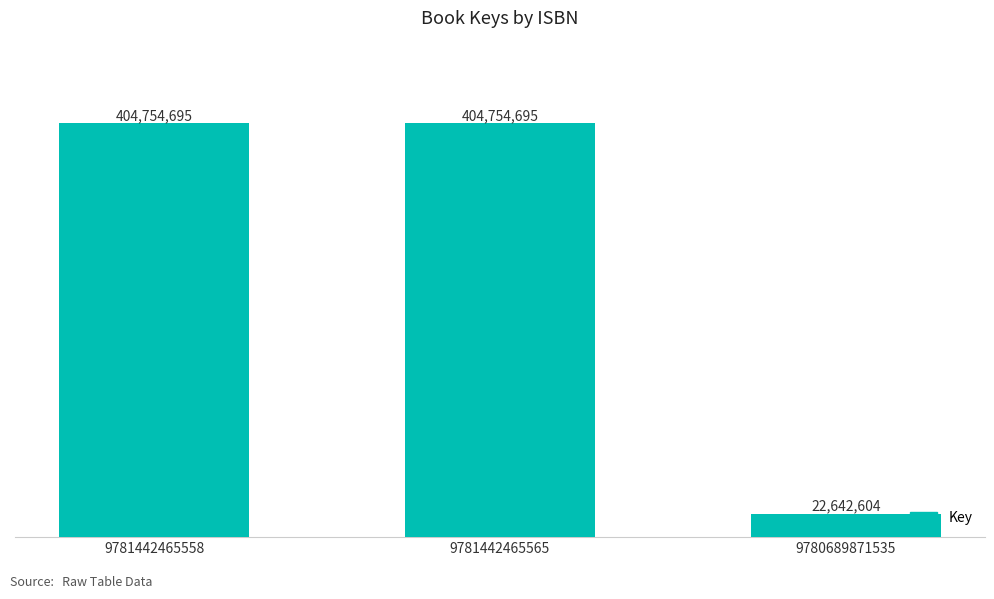

Rank the categories by value from highest to lowest.

9781442465558, 9781442465565, 9780689871535